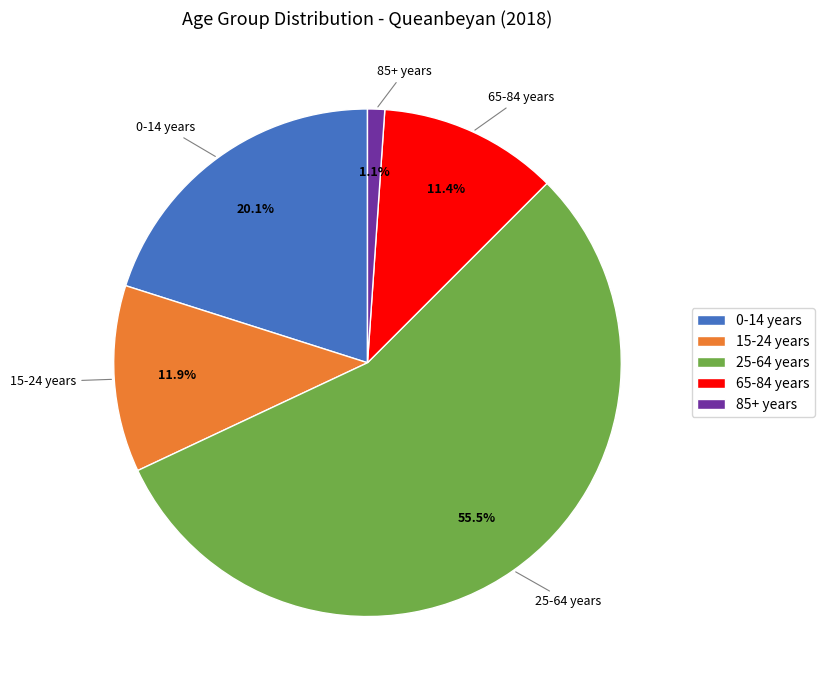

Which slice is the smallest?

85+ years